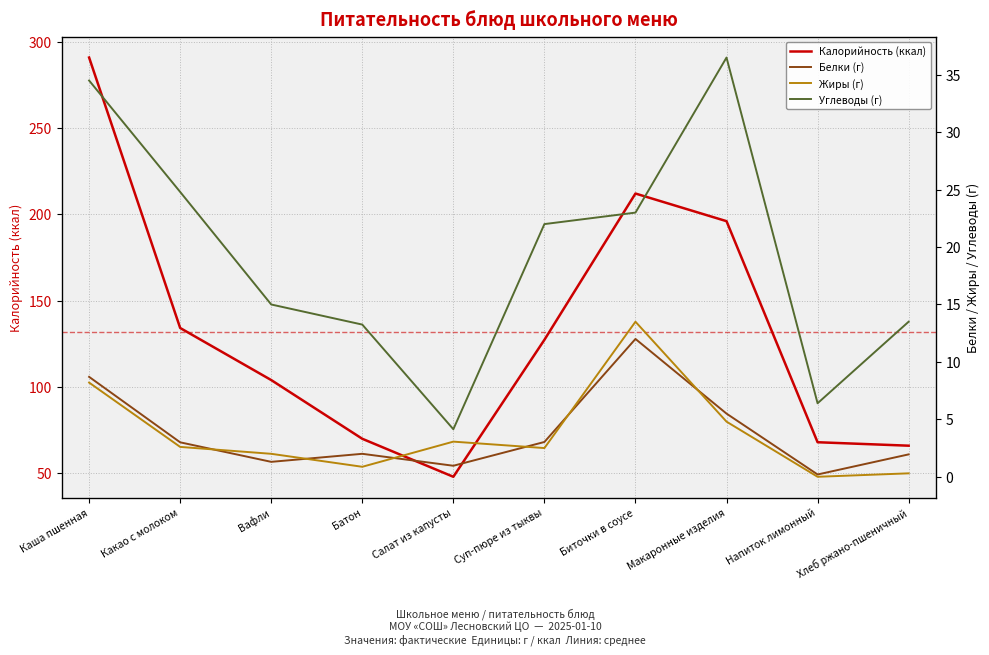

What is the spread (max minus min) of values at Каша пшенная?

282.5